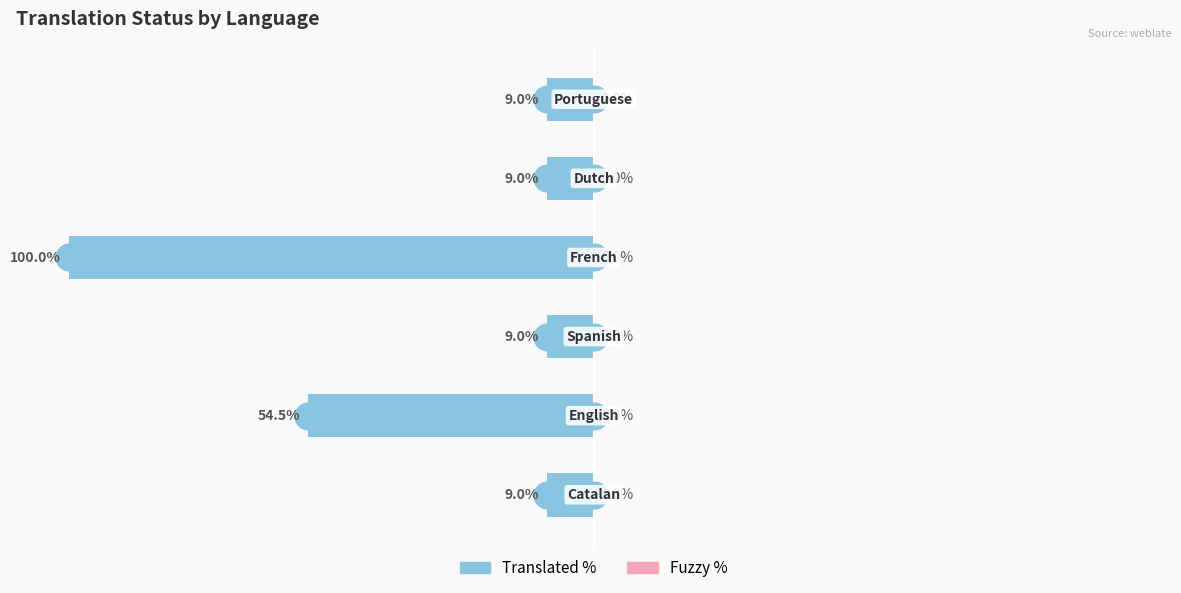

Does the chart contain any negative values?

Yes